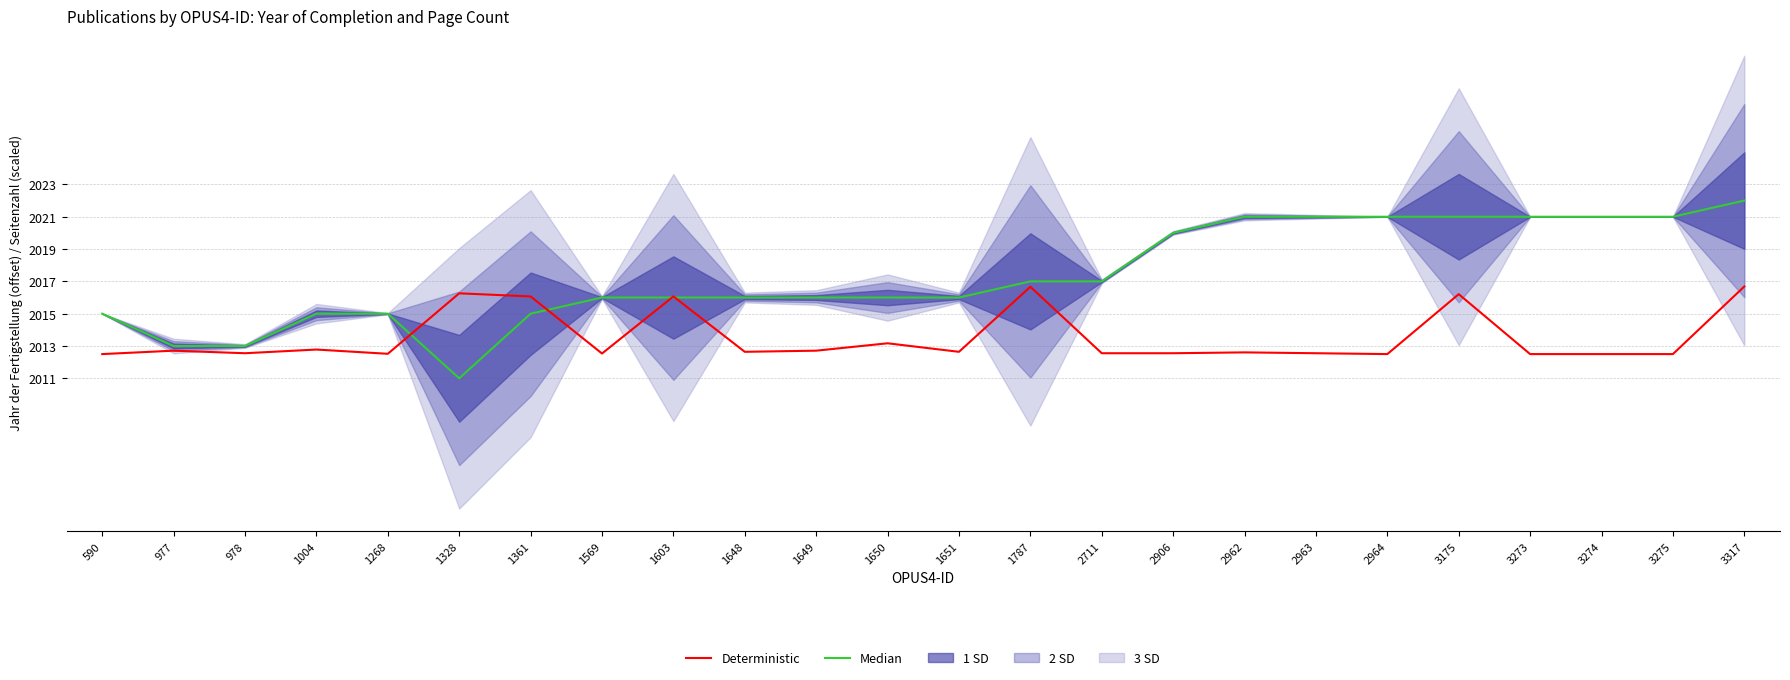

Is the value of Median at 2711 greater than the value of Deterministic at 3273?

Yes